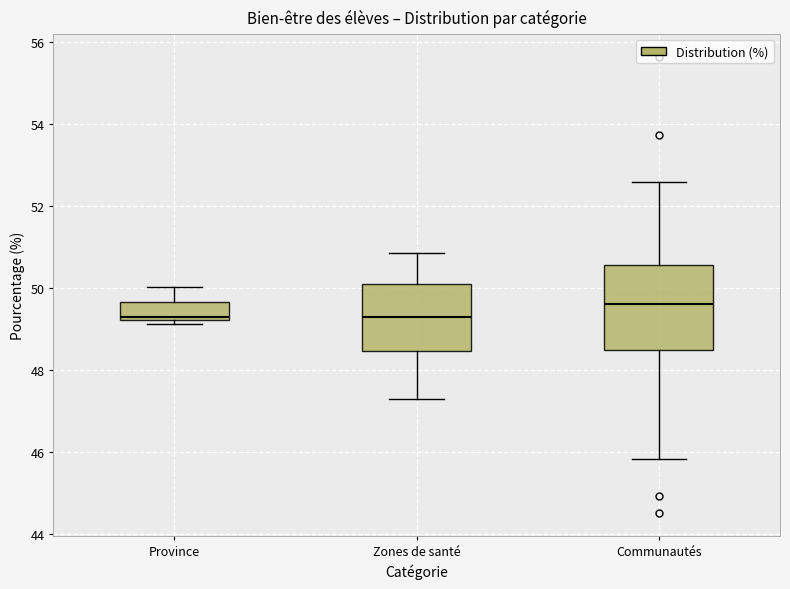

Which box has the highest median line?

Communautés